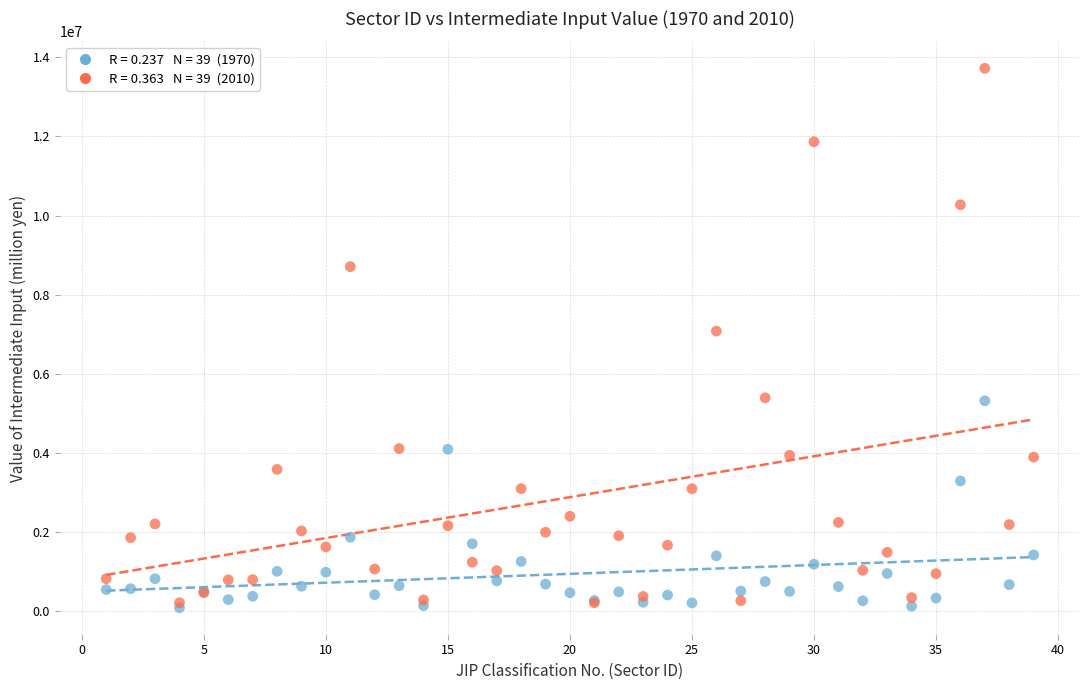

Across all series, what Y value is closest to 6905866?

7080150.9